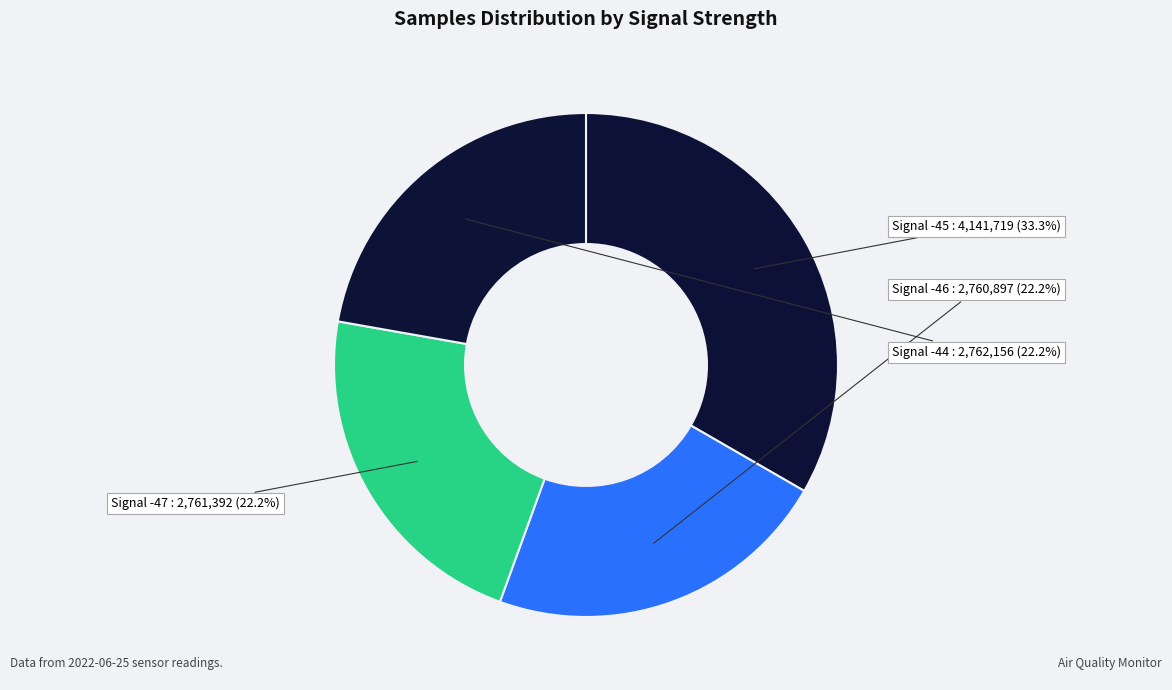

How many slices are in this pie chart?

4